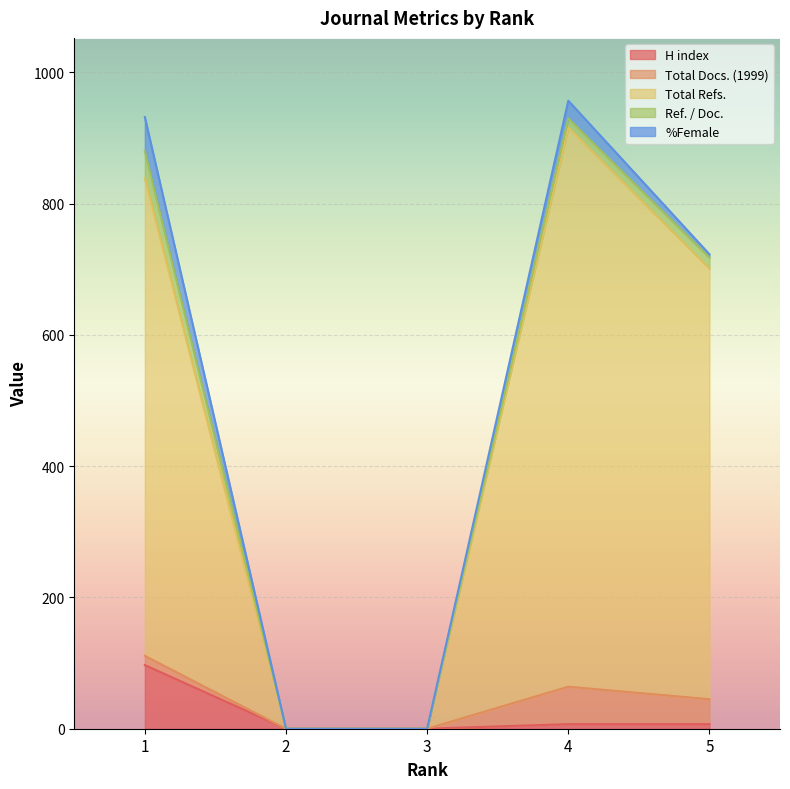

What is the sum of all Total Docs. (1999) values?

109